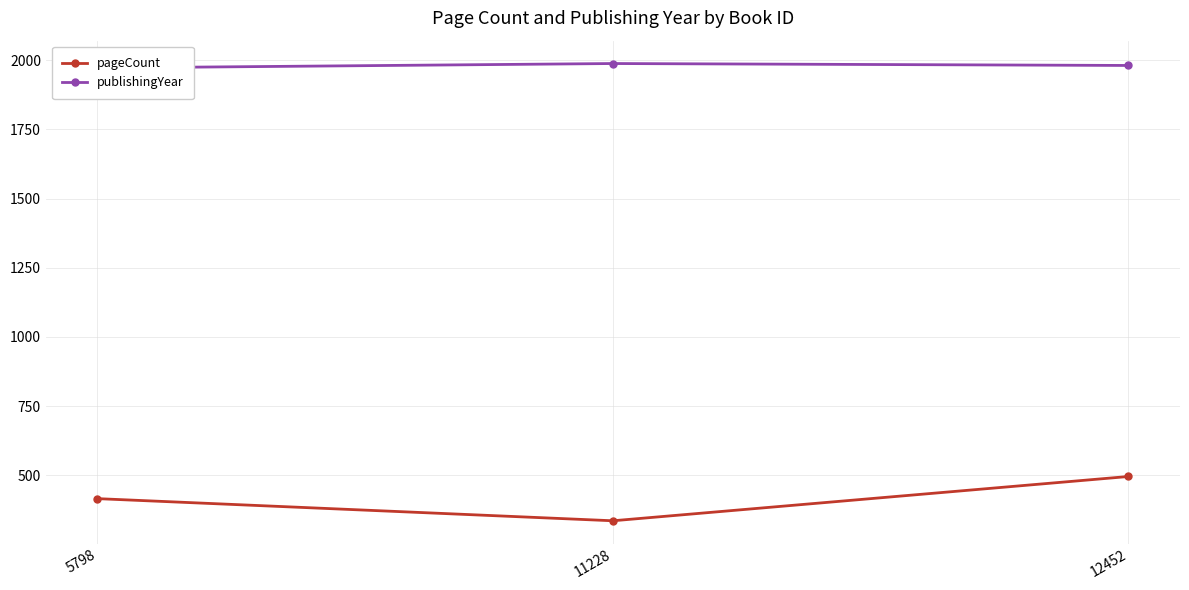

Does the chart have visible grid lines?

Yes